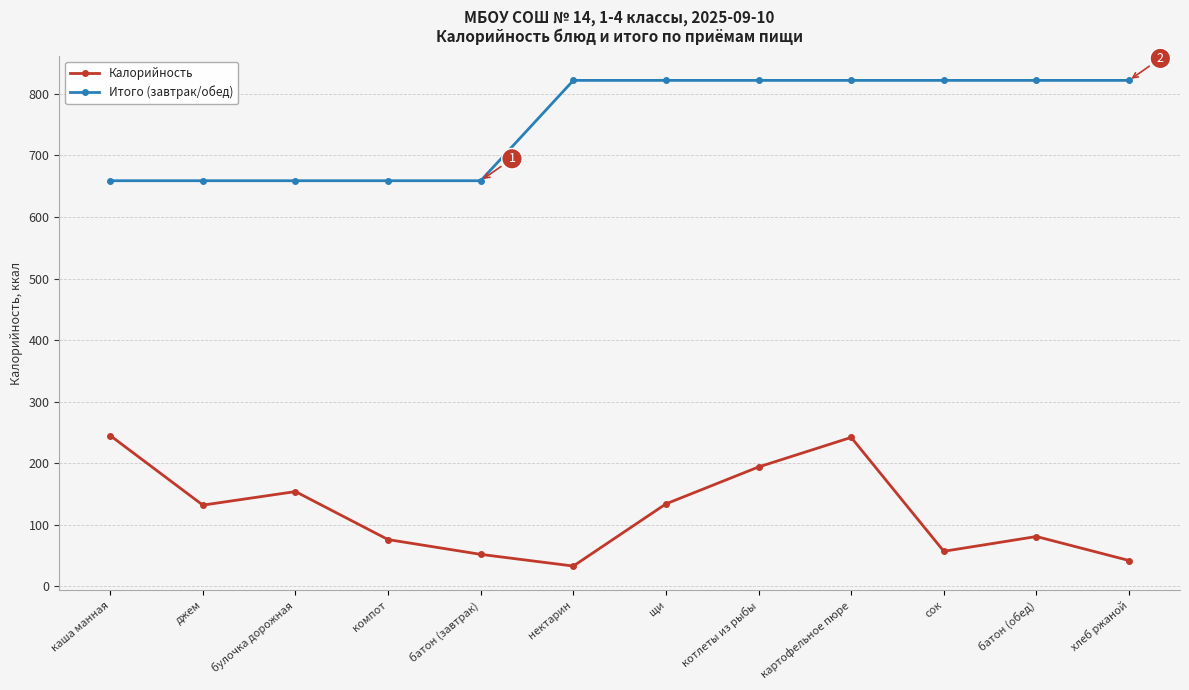

Which series has the largest total across all categories?

Итого (завтрак/обед)